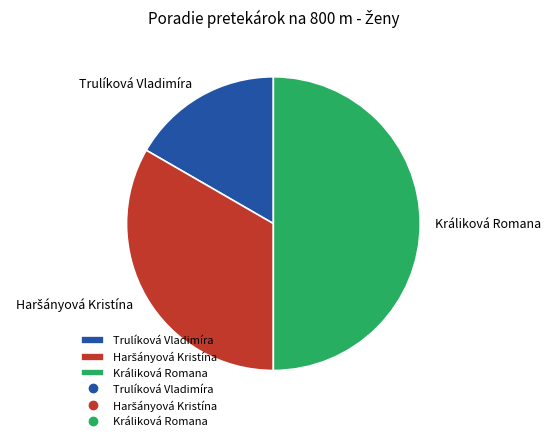

Is it true that Trulíková Vladimíra is 10% of the pie?

False